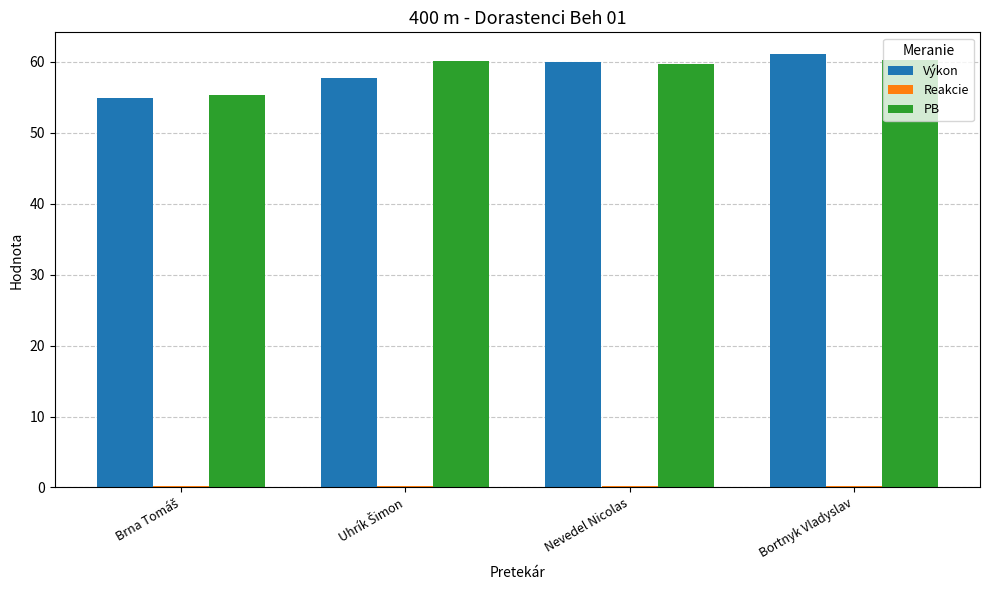

What is the maximum value for Výkon?

61.1